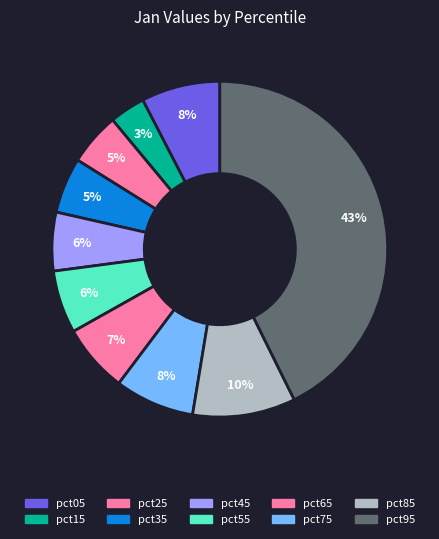

True or false: pct85 accounts for 10% of the total.

True